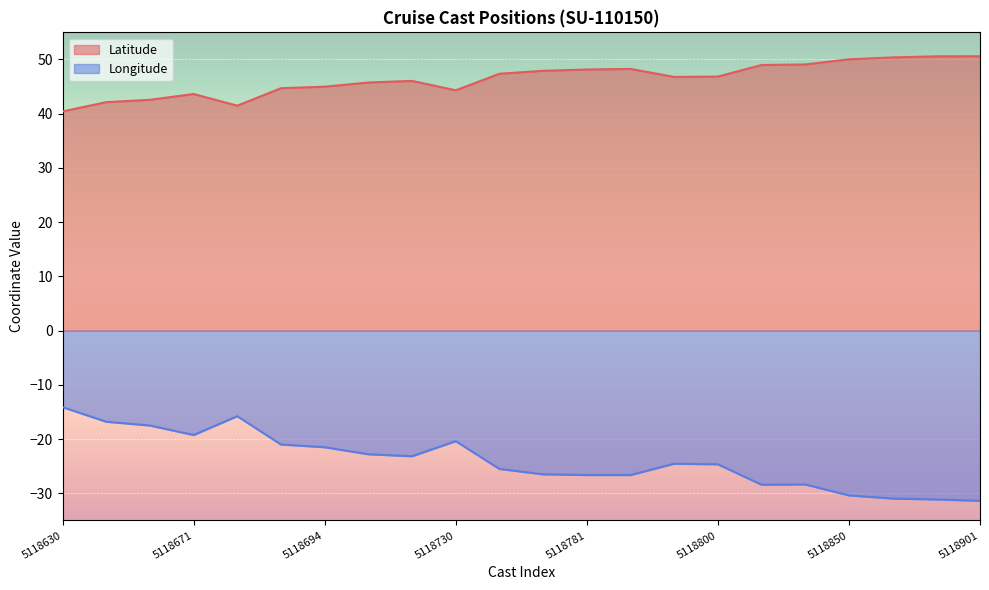

True or false: Longitude and Latitude intersect in this chart.

False